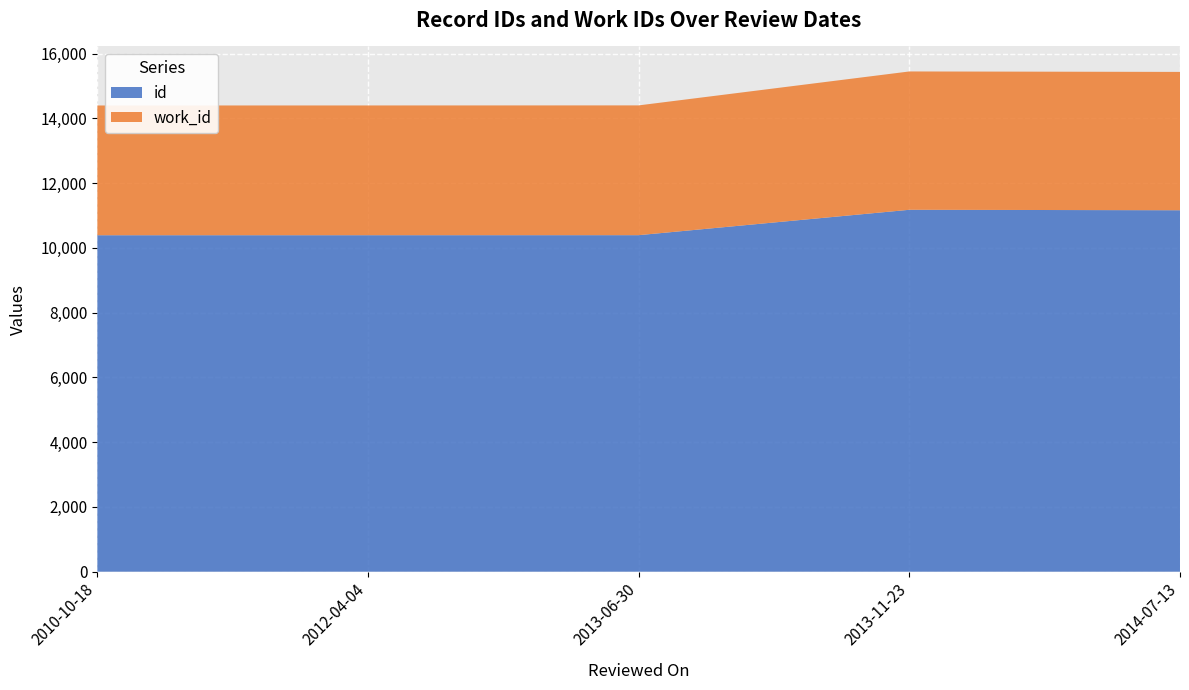

Reading left to right, extract all data points from this chart.

id: 10391	10392	10393	11177	11163
work_id: 4007	4007	4008	4272	4272